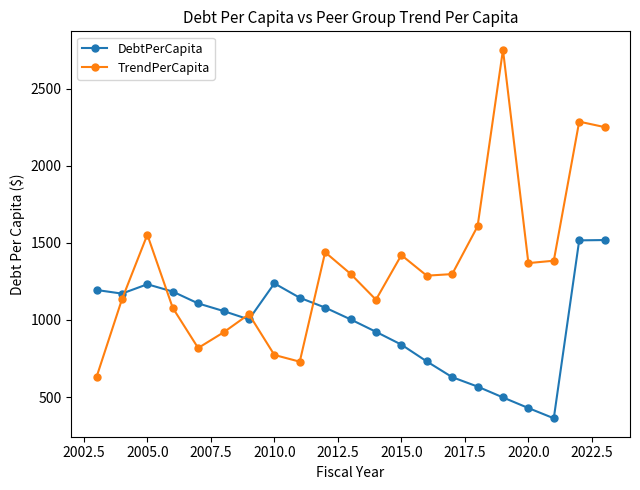

List the series in order of their peak value, highest first.

TrendPerCapita, DebtPerCapita